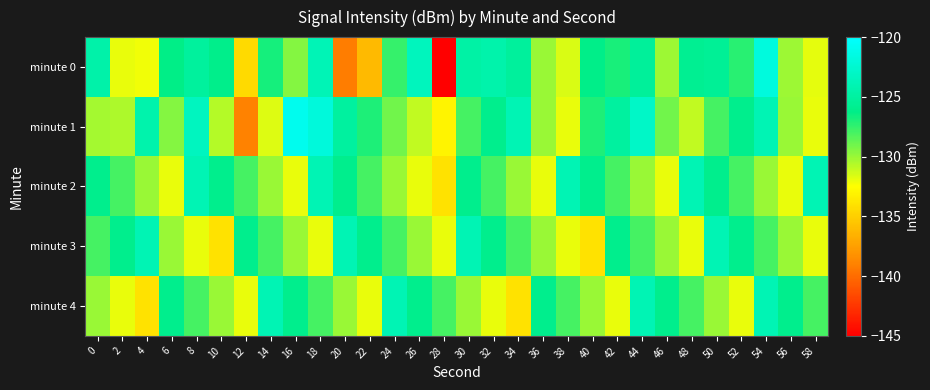

Between 32 and 38, which is larger?

32